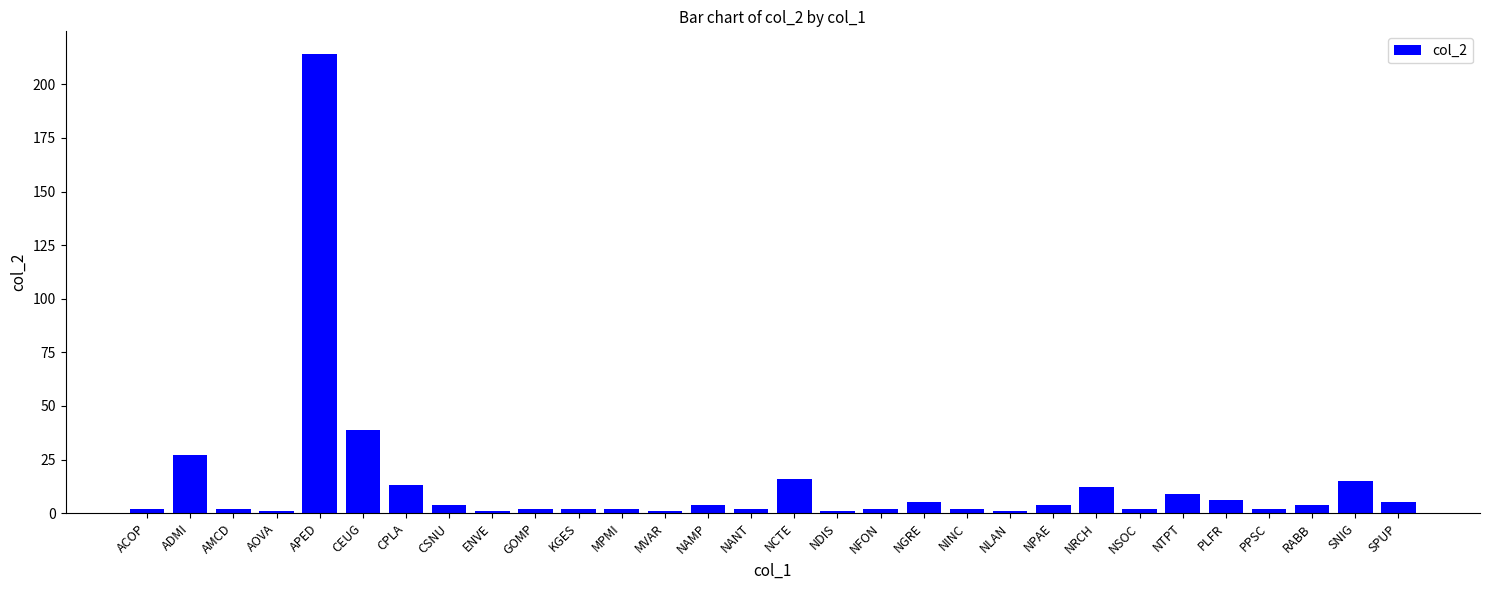

Is it true that the value at APED is 214?

True